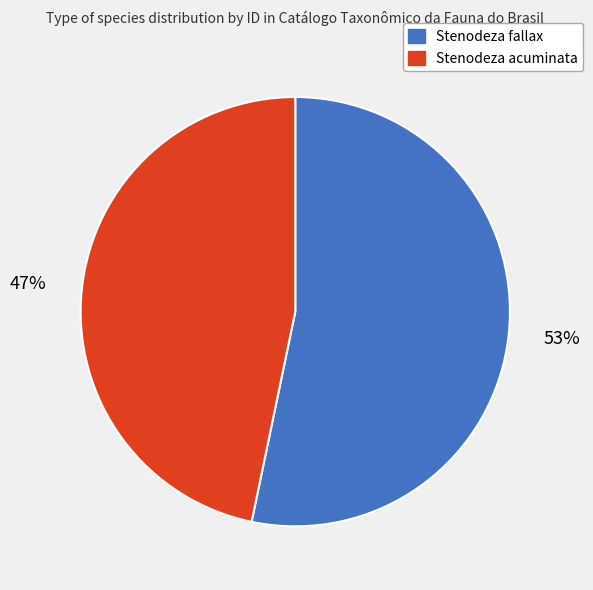

What is the largest slice in the pie chart?

Stenodeza fallax